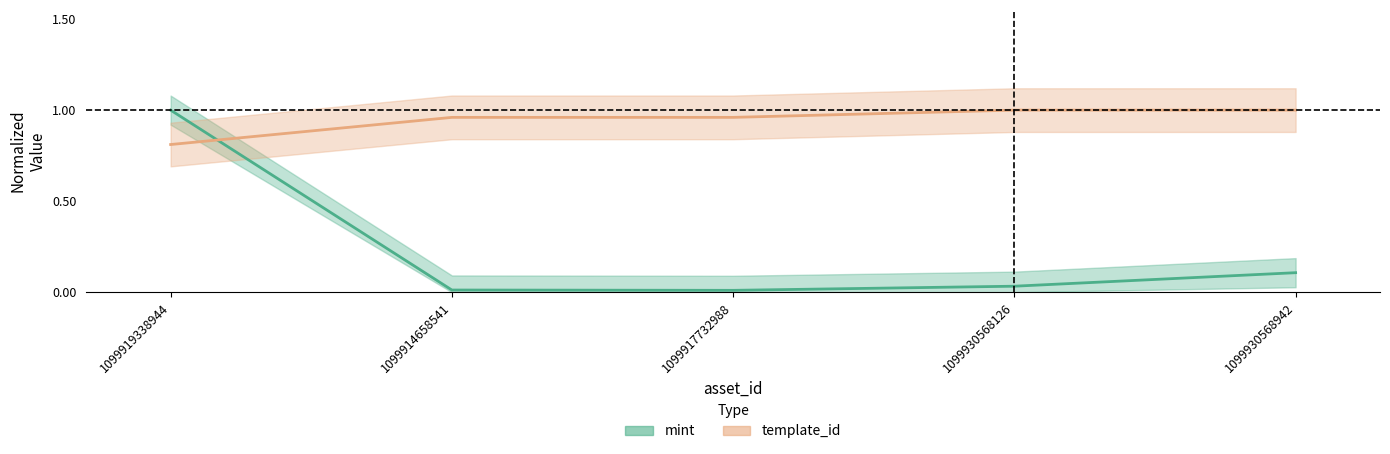

After their last crossing, which series has the higher values: template_id or mint?

template_id